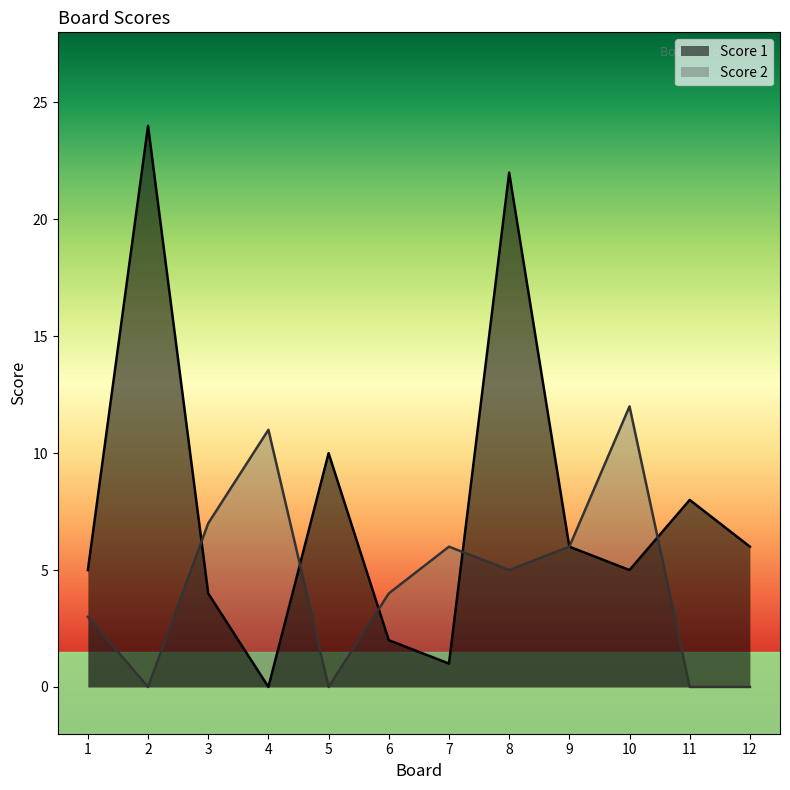

What is the value of the Score 1 point at the 12th from the left?

6